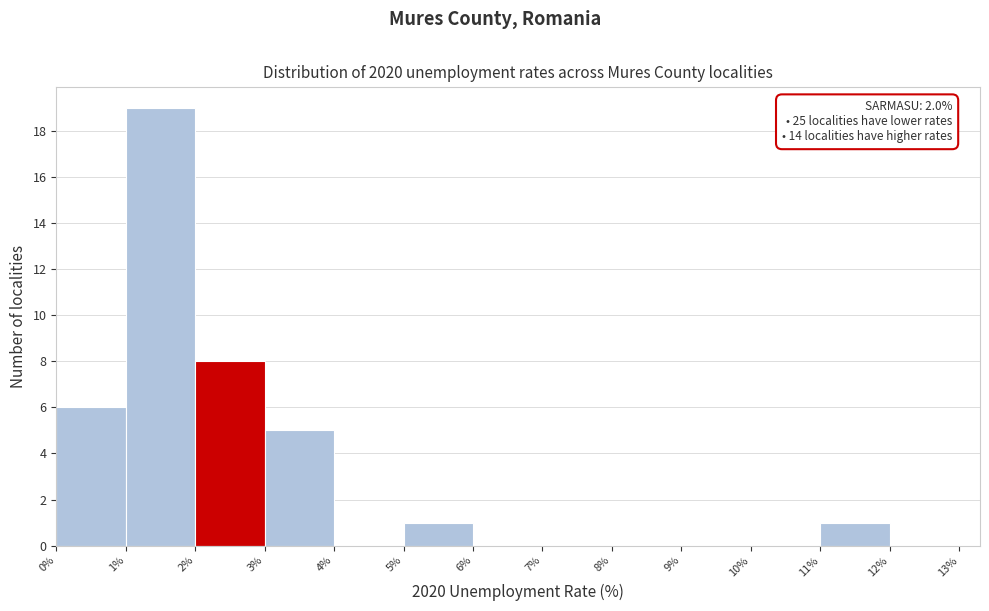

Over which range of the x-axis is the bar tallest?

1% to 2%